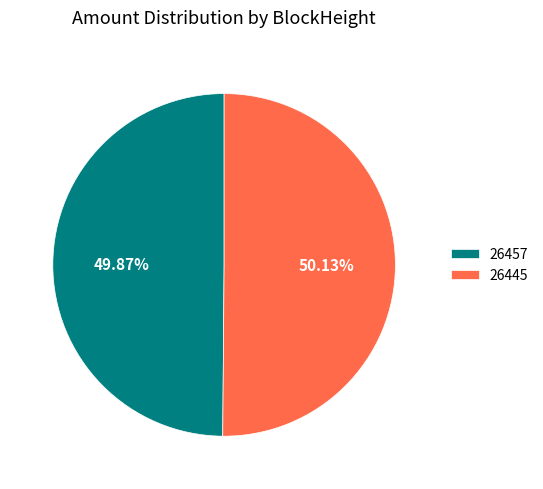

Is the sum of 26445 and 26457 greater than half?

Yes